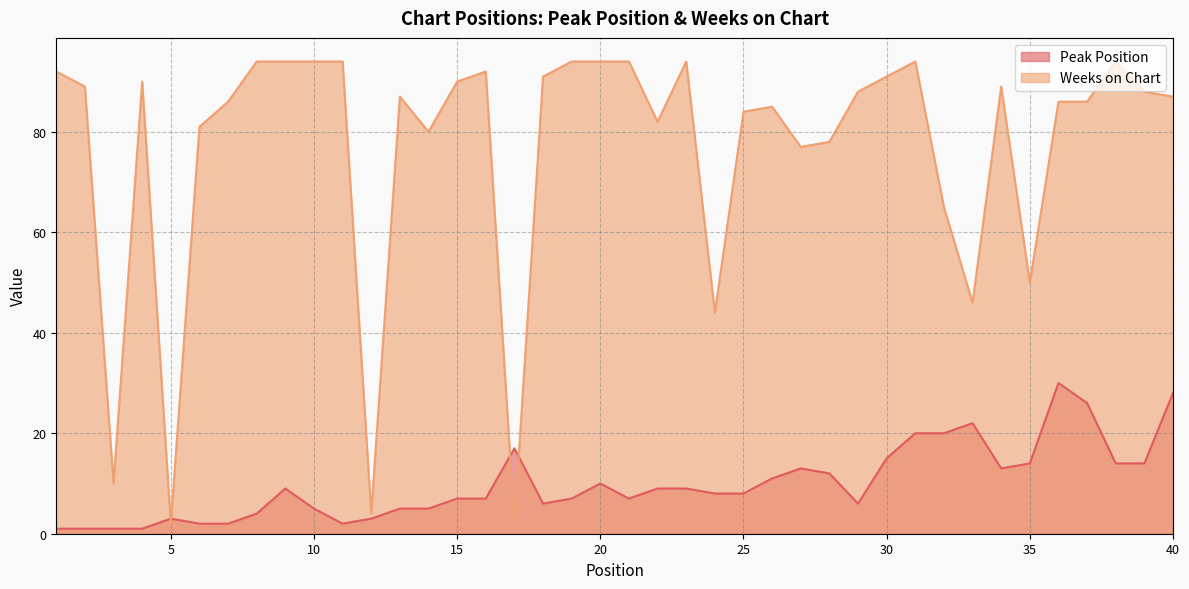

What is the value of the Peak Position point at the 39th from the left?

14